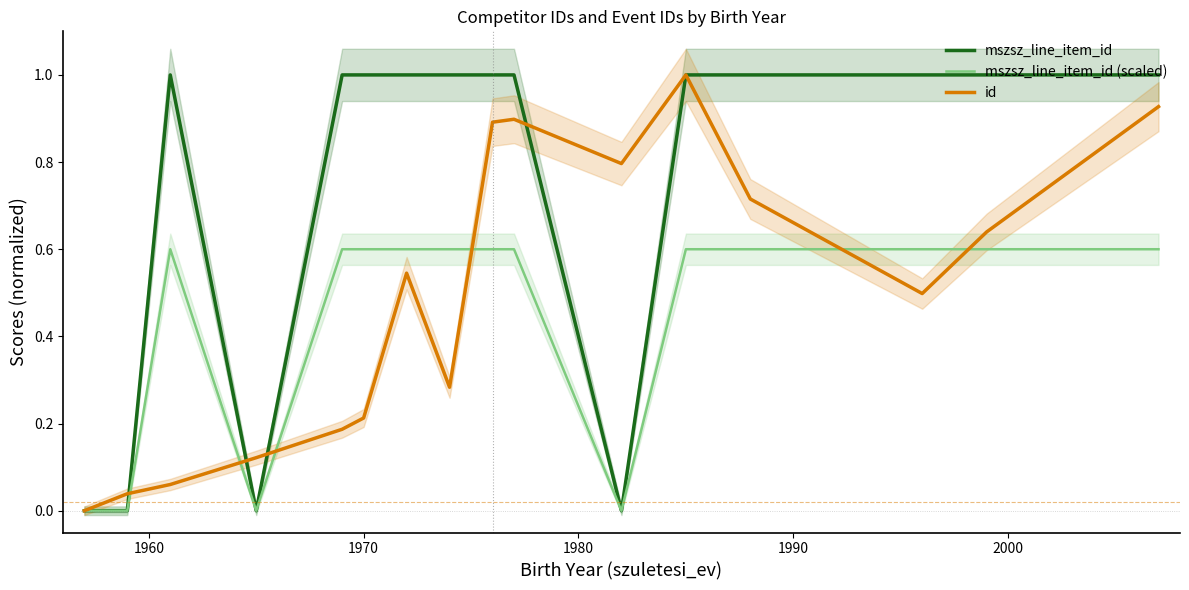

What is the maximum value for id?

1.0